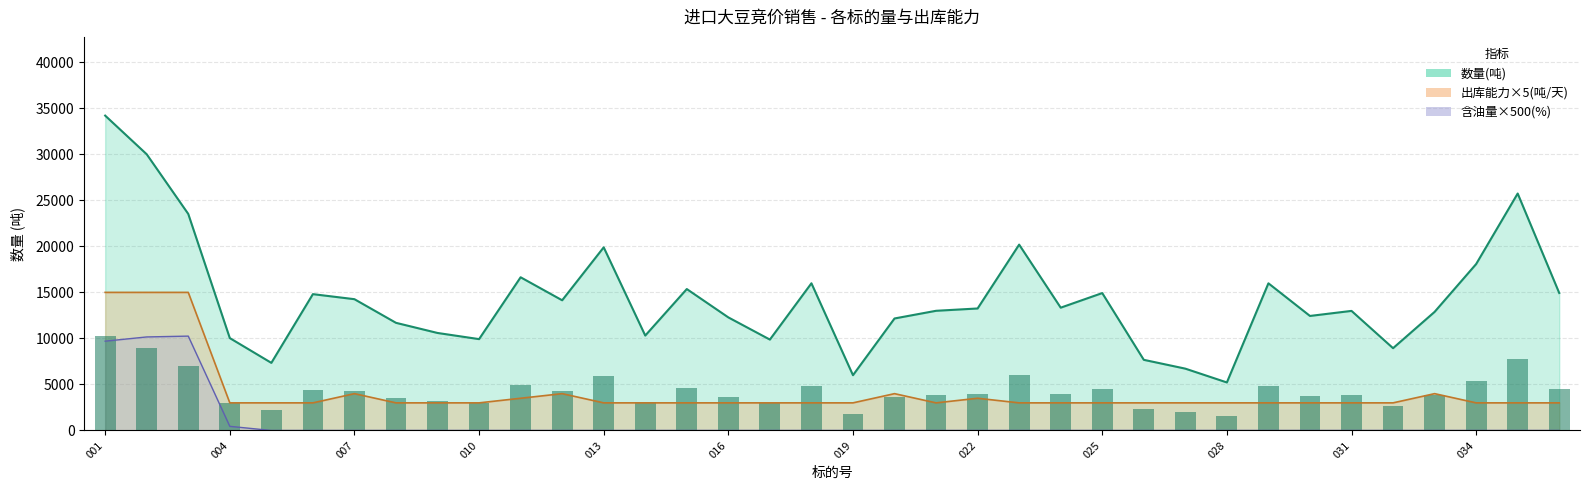

Is the value of 出库能力(吨/天) at 001 greater than the value of 数量(吨) at 001?

No